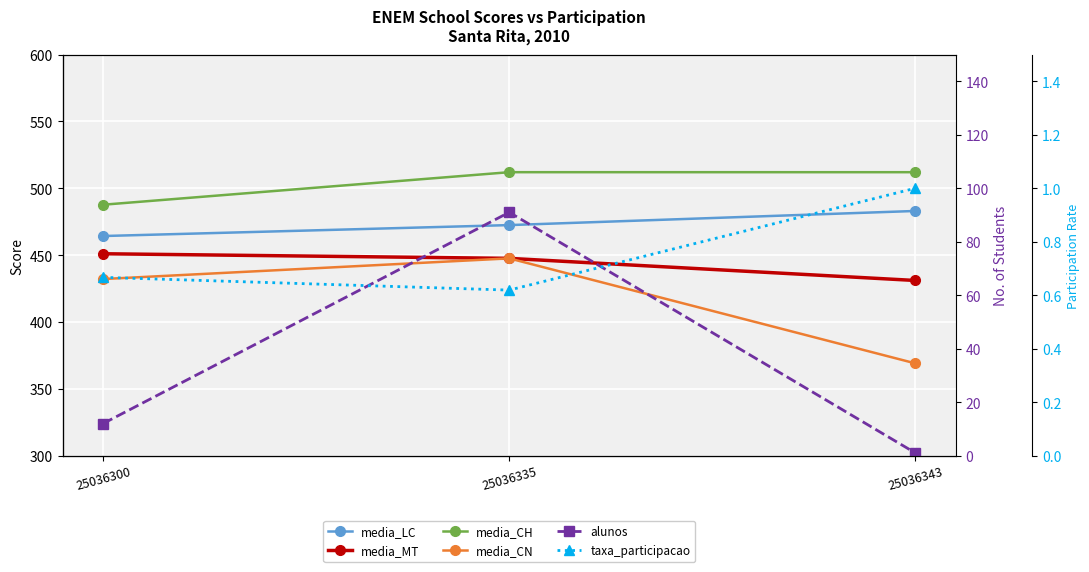

True or false: media_CN has a value of 741.5 at 25036335.

False